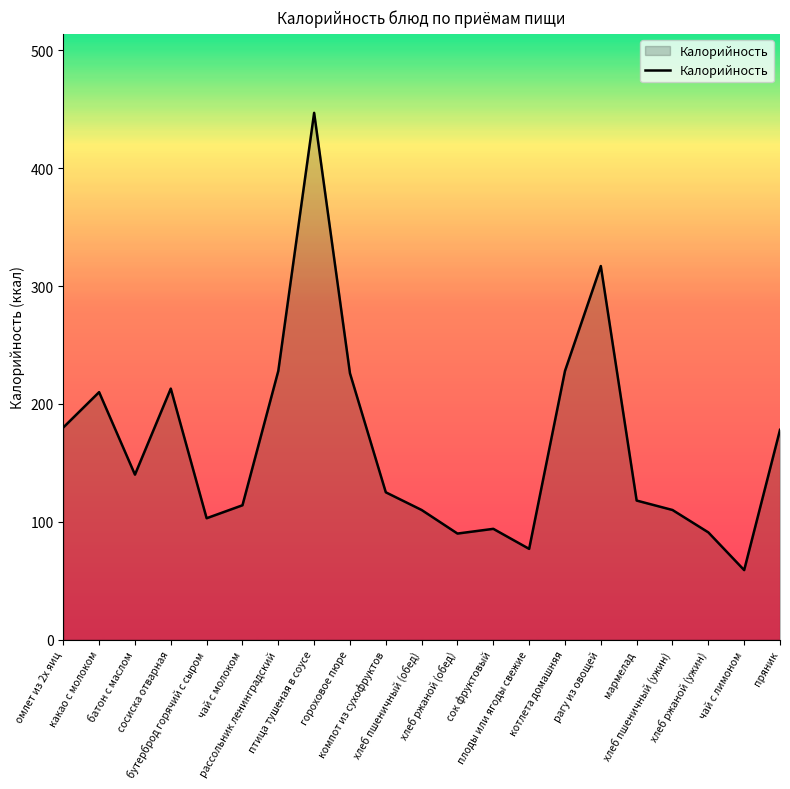

What is the greatest value displayed?

447